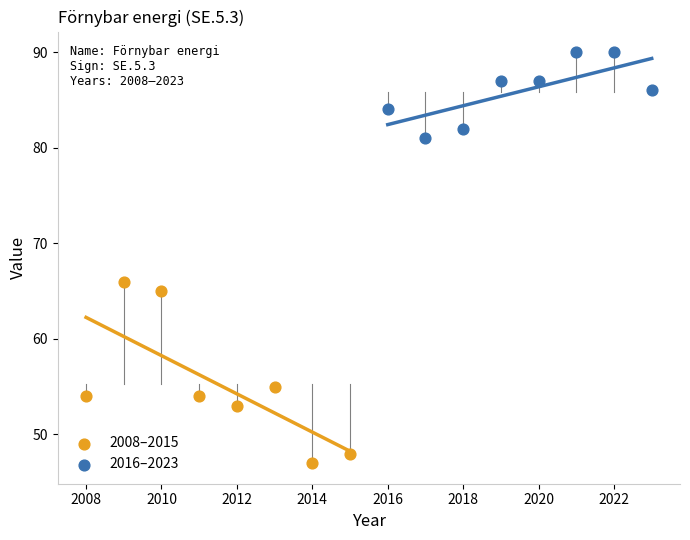

Which series has the largest Y range (max minus min)?

2008–2015